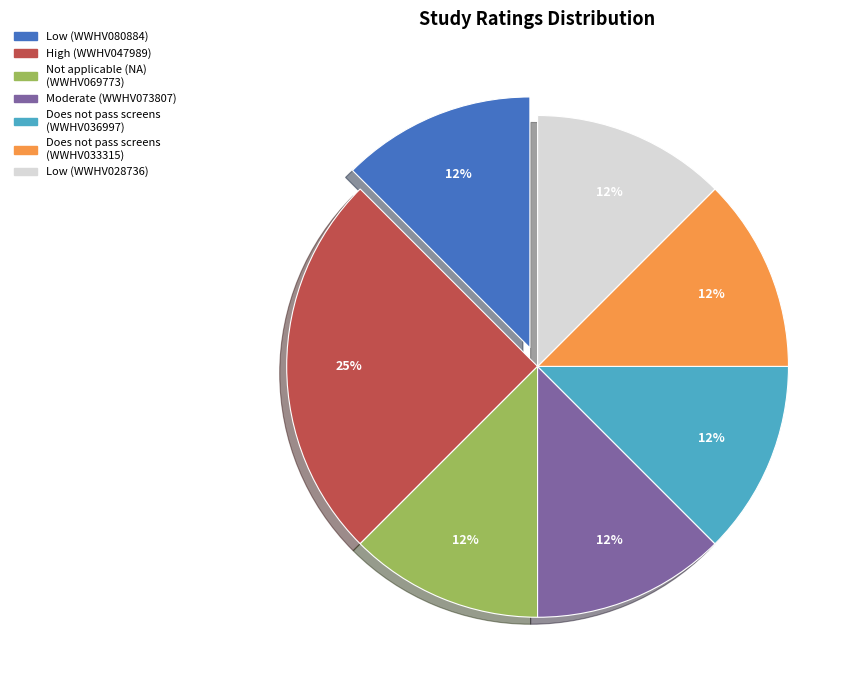

Is there a majority slice in this chart?

No